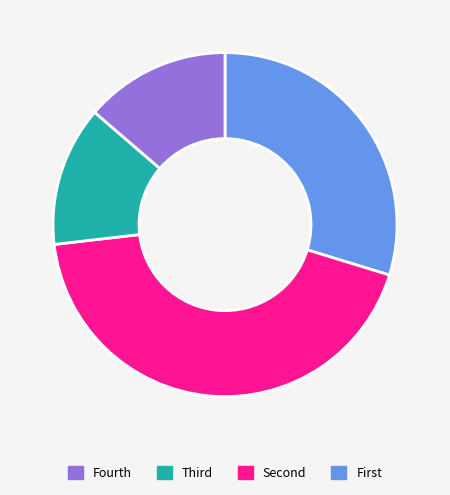

Is there any slice that represents more than half of the pie?

No